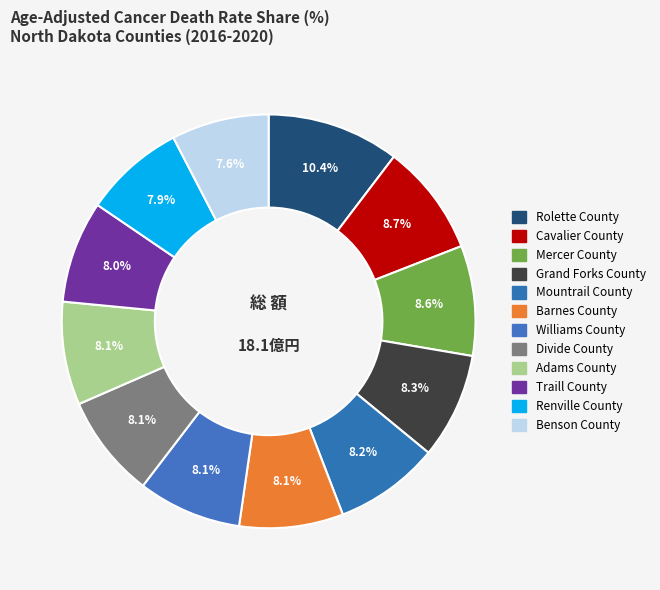

Between Mountrail County and Adams County, which is larger?

Mountrail County